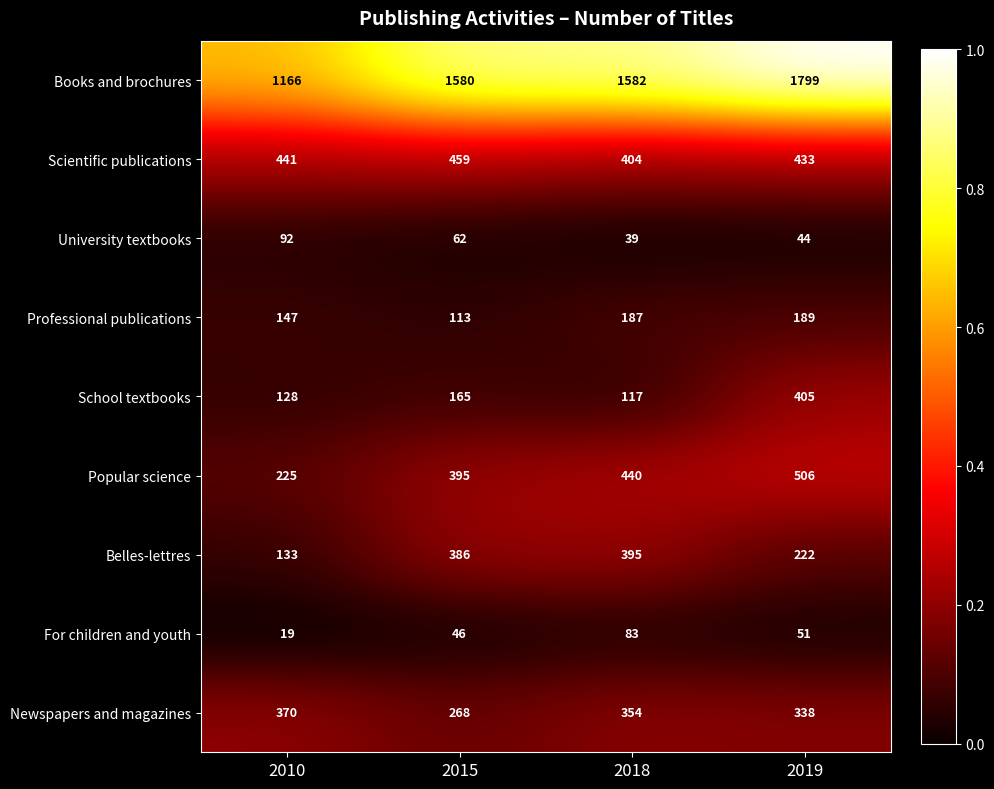

Count the number of categories in the chart.

4